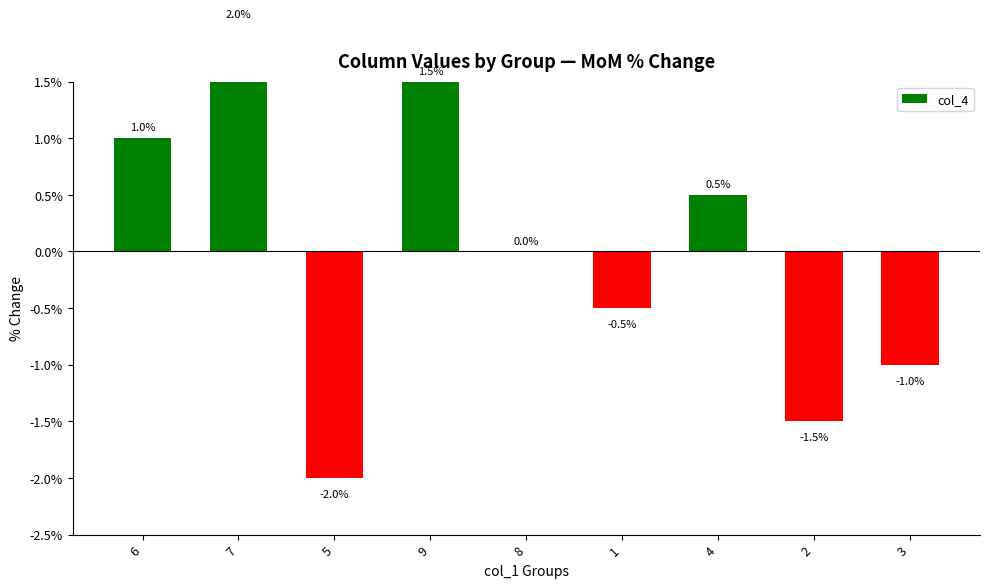

How many data points does each series have?

9